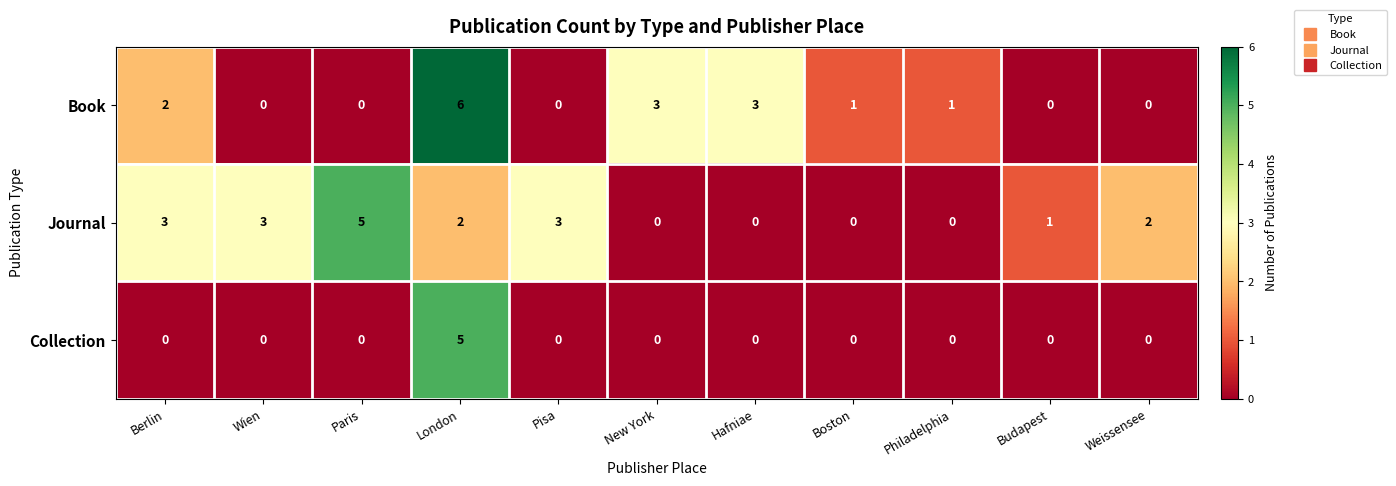

How many Journal values are between 0 and 3?

10